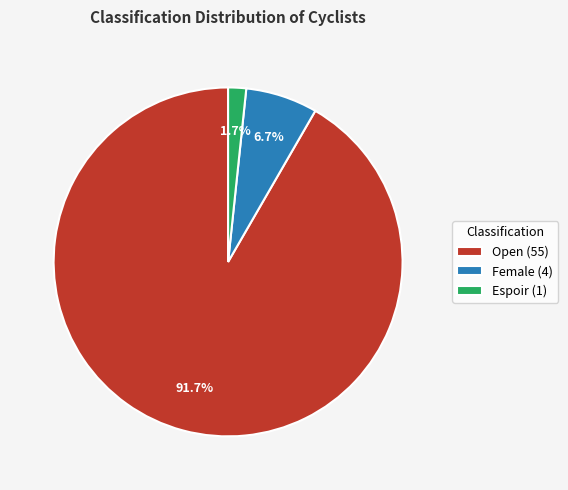

How many slices are in this pie chart?

3